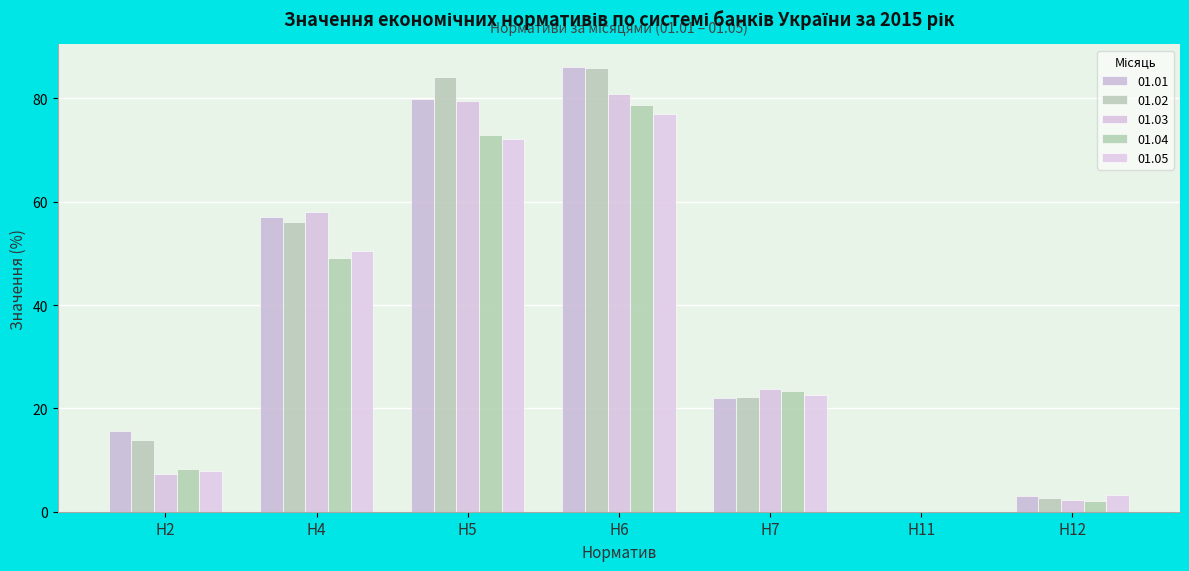

Count the number of categories in the chart.

7